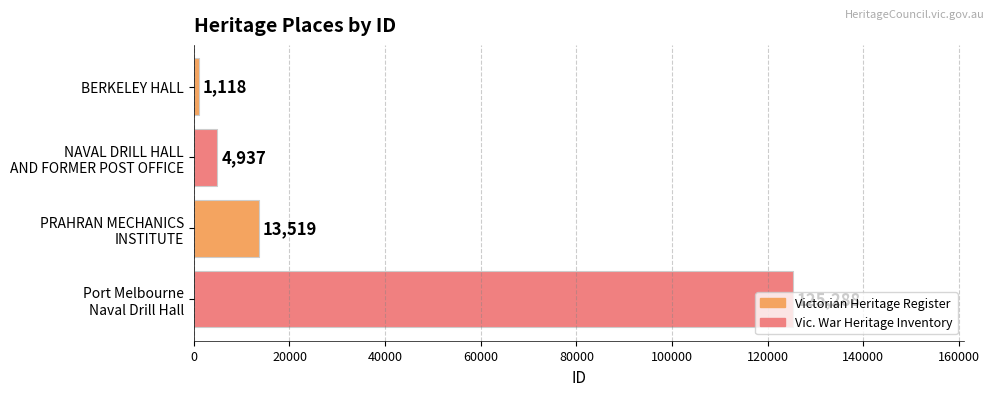

What is the minimum value shown in the chart?

1118